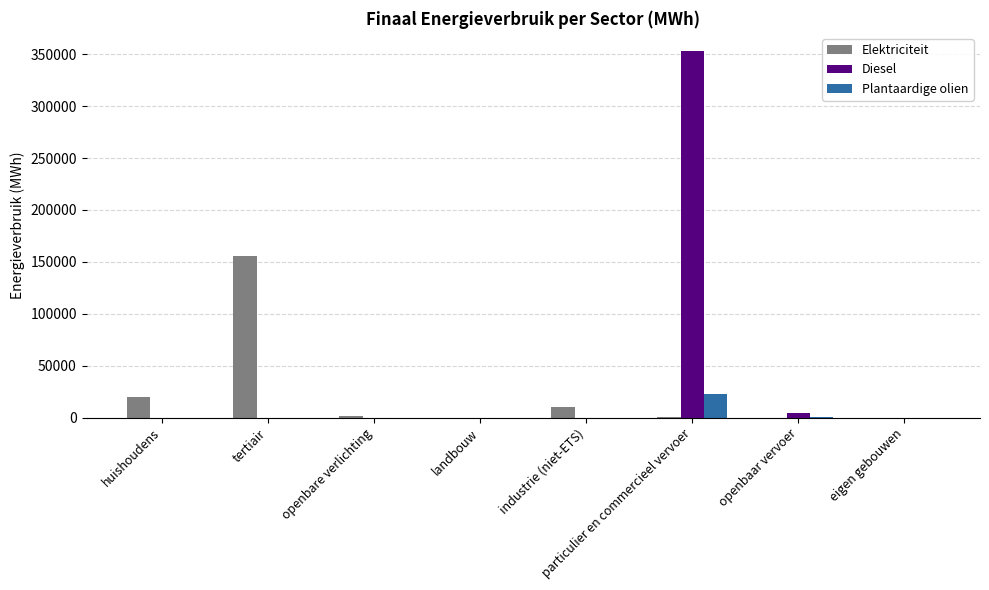

Does the chart contain stacked bars?

No